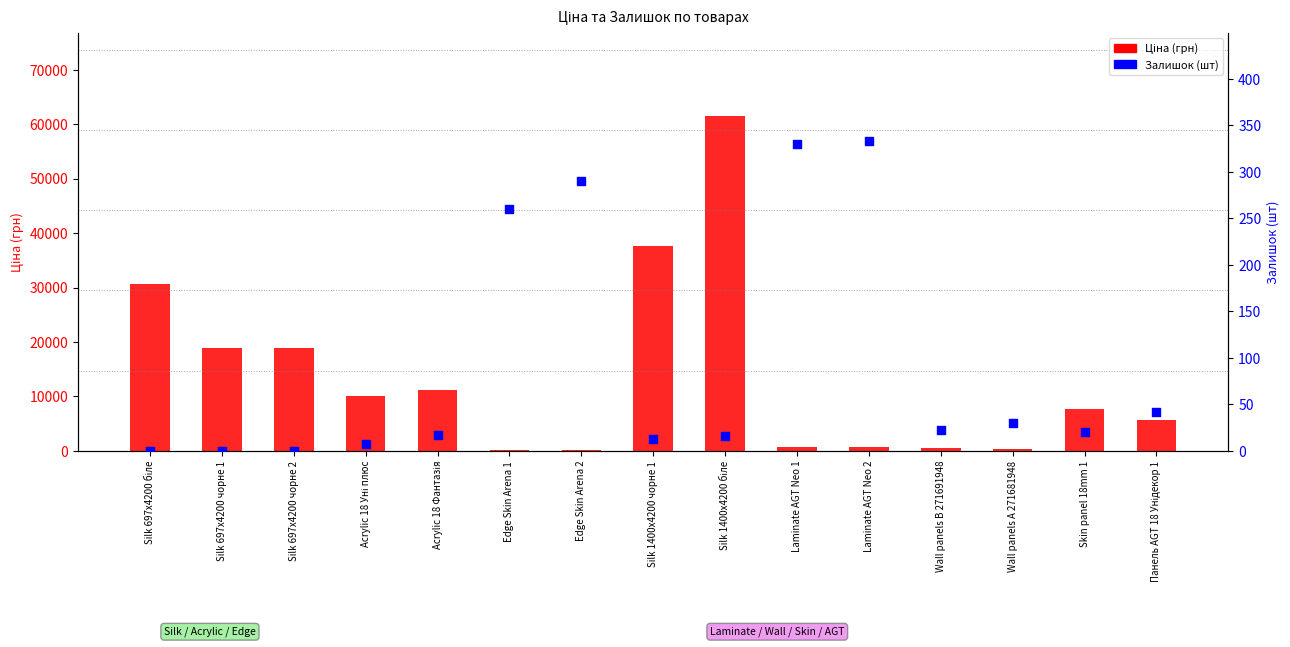

Which series contains the lowest Y value?

Залишок